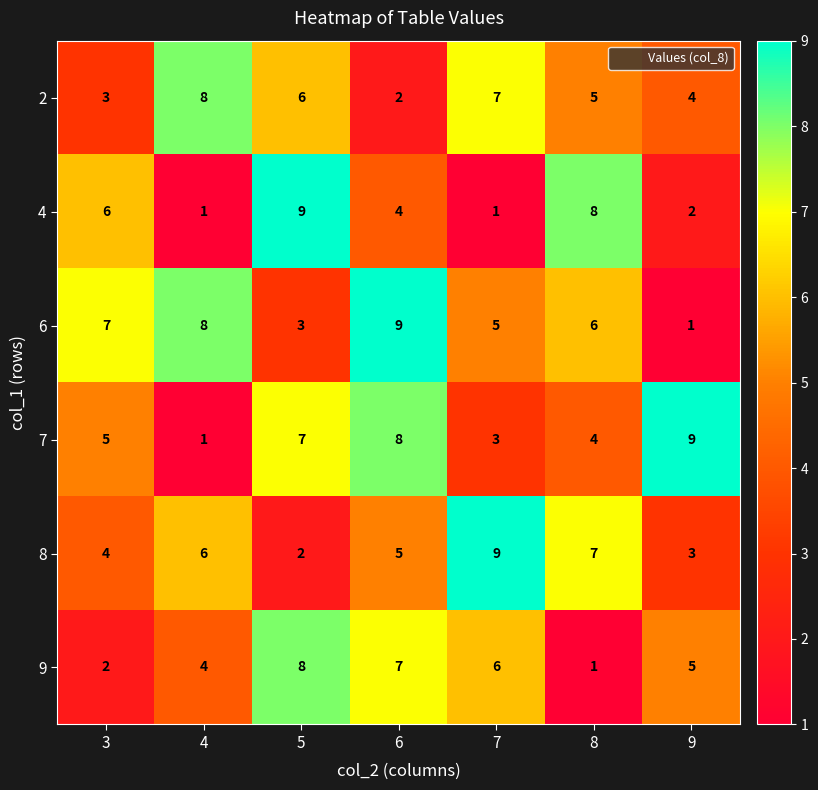

How many 8 values are between 3 and 7?

5